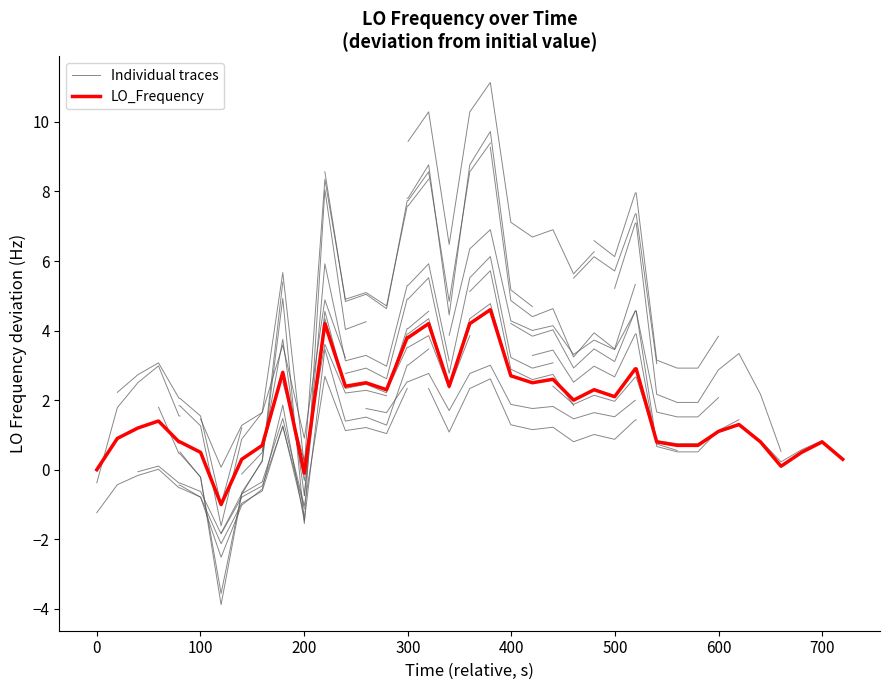

What is the minimum value for LO_Frequency?

-1.0